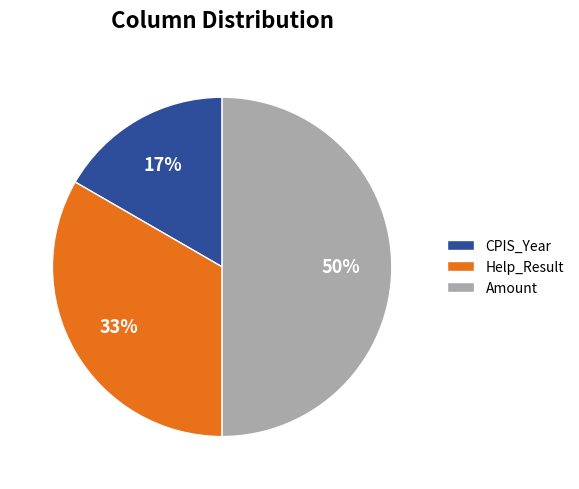

Which has a higher value, Help_Result or CPIS_Year?

Help_Result